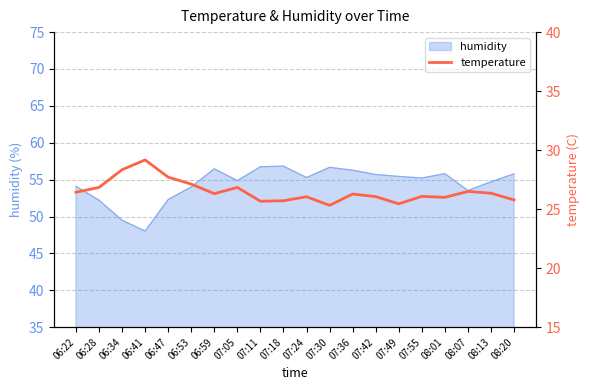

The value of humidity at 07:24 is 11.1. True or false?

False